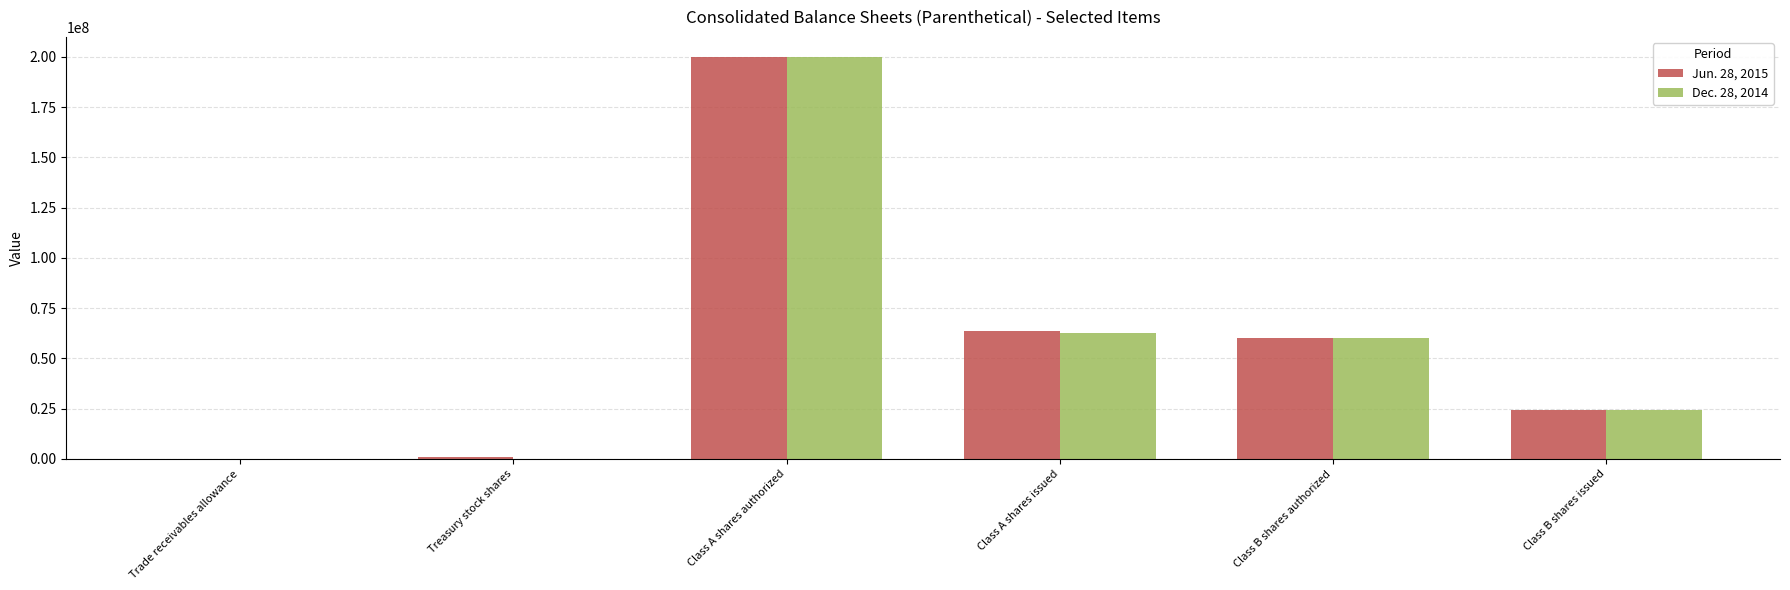

What is the sum of all Jun. 28, 2015 values?

348911563